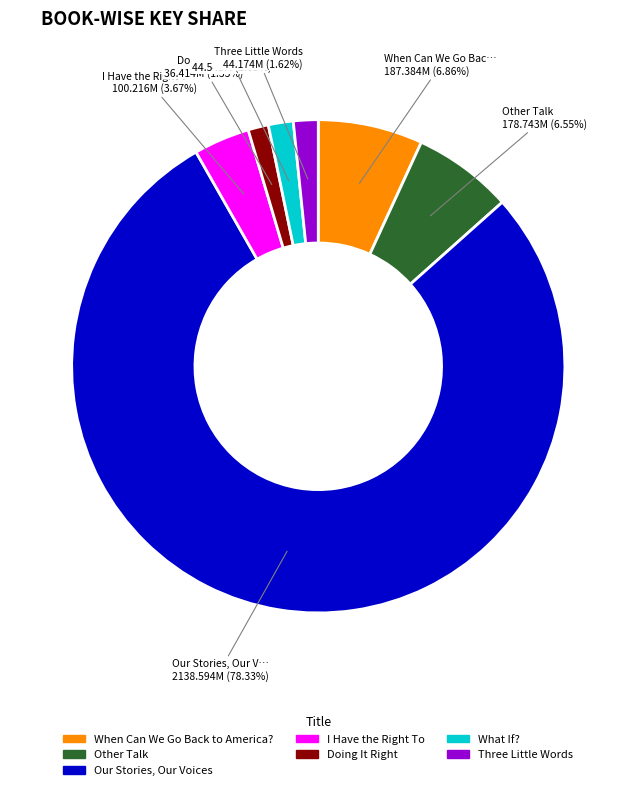

Which category has the biggest portion of the pie?

Our Stories, Our Voices